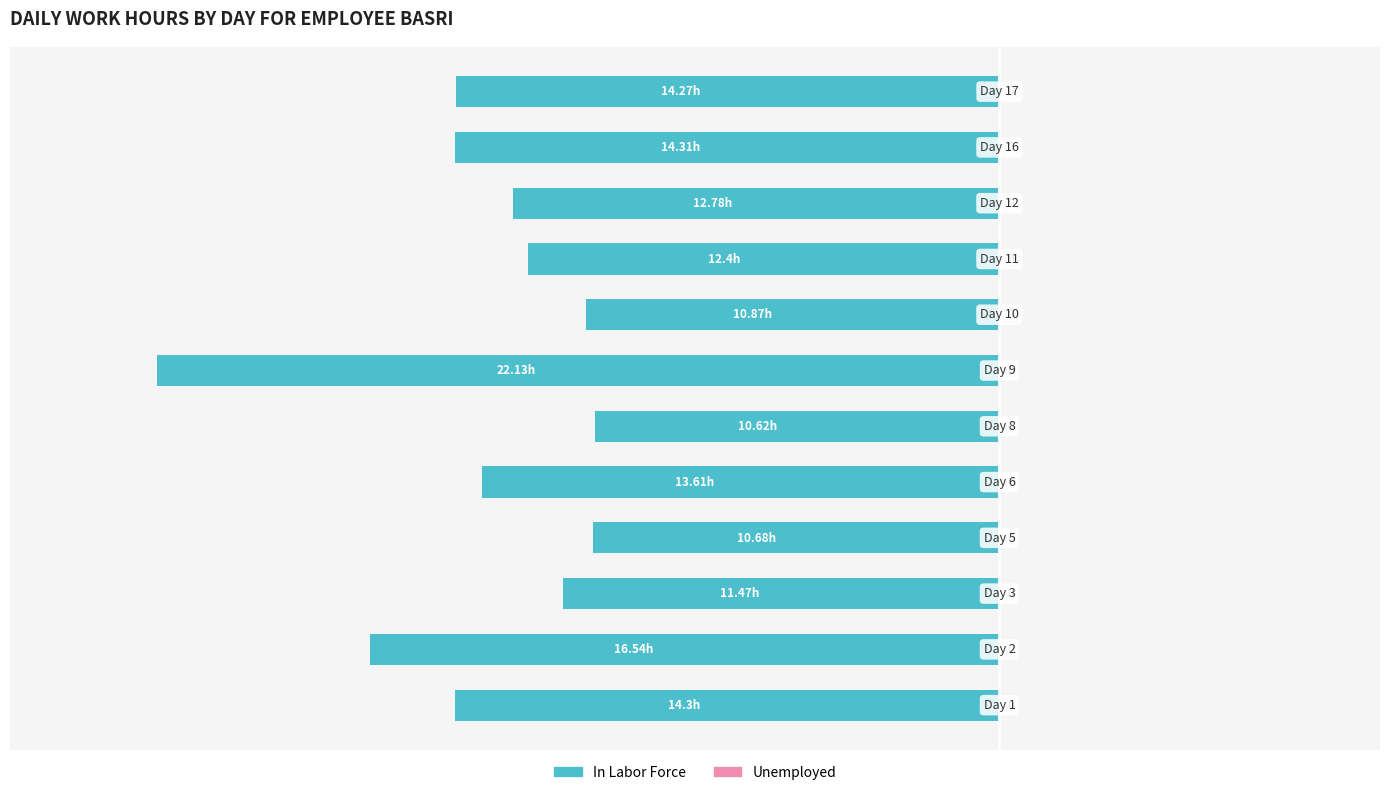

Are the bars horizontal?

Yes